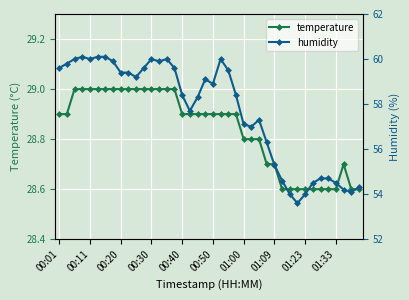

True or false: temperature and humidity cross at least once.

False